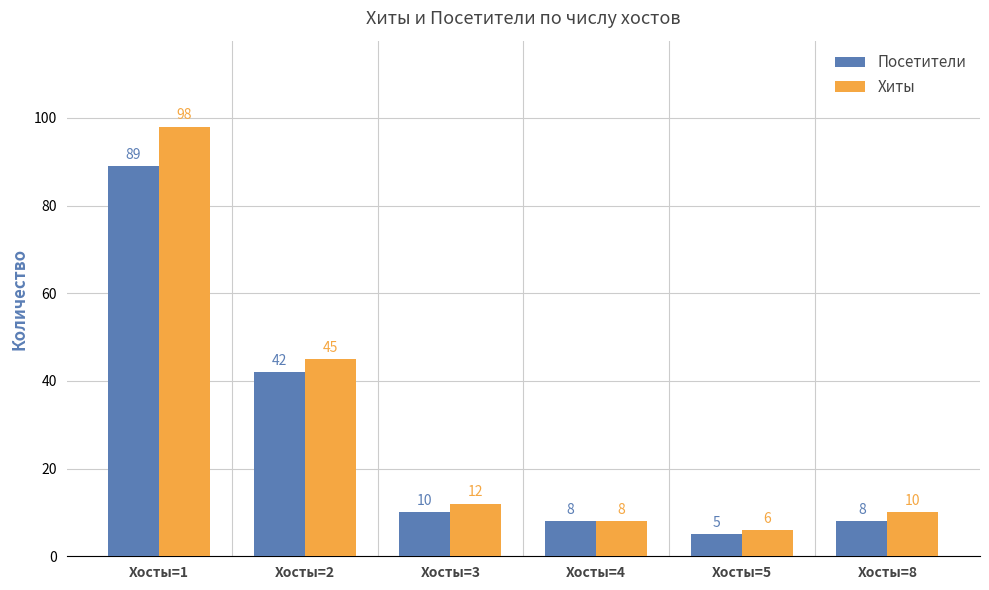

What is the average value of the Хиты series?

30